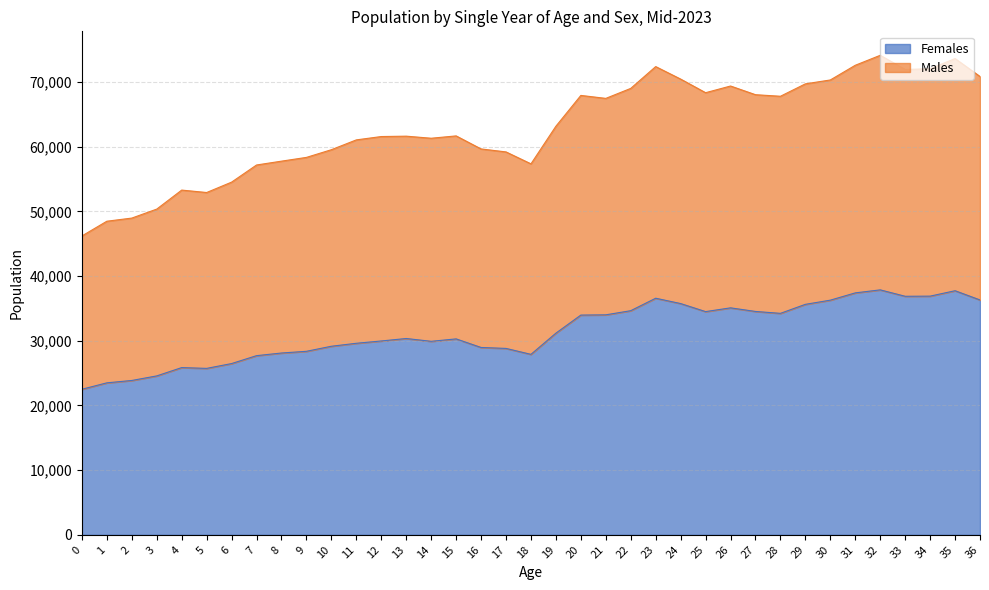

What is the minimum value for Females?

22500